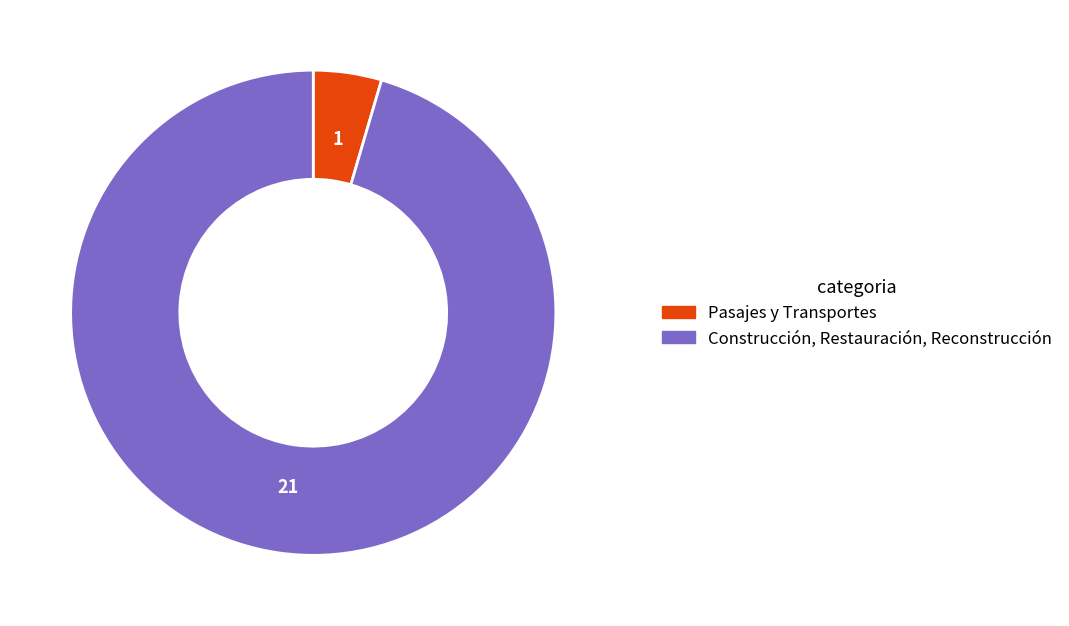

True or false: Pasajes y Transportes accounts for 5% of the total.

True